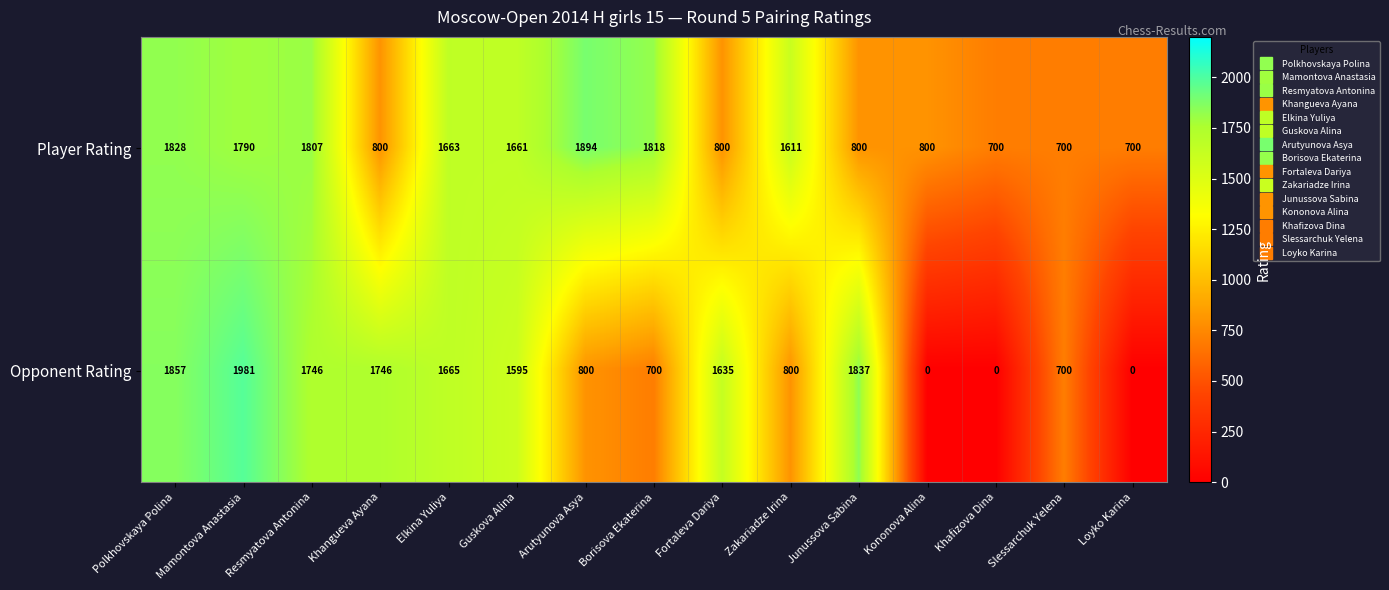

What is the highest value of the Player Rating series?

1894